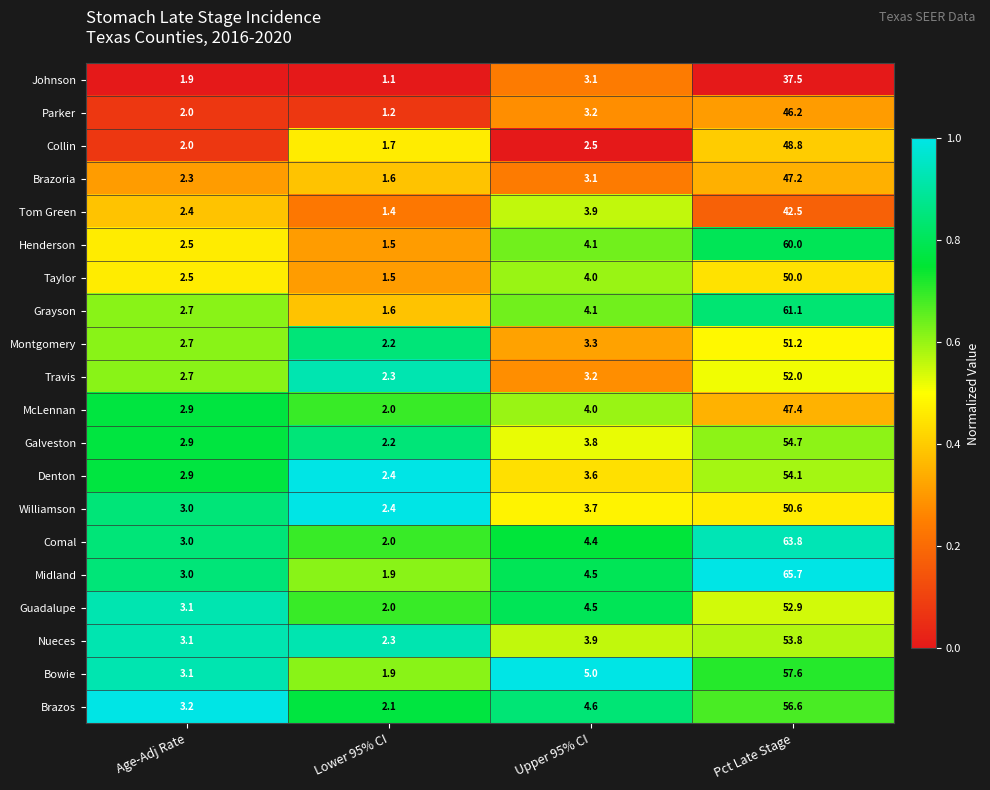

Which category has the highest value across all series?

Pct Late Stage